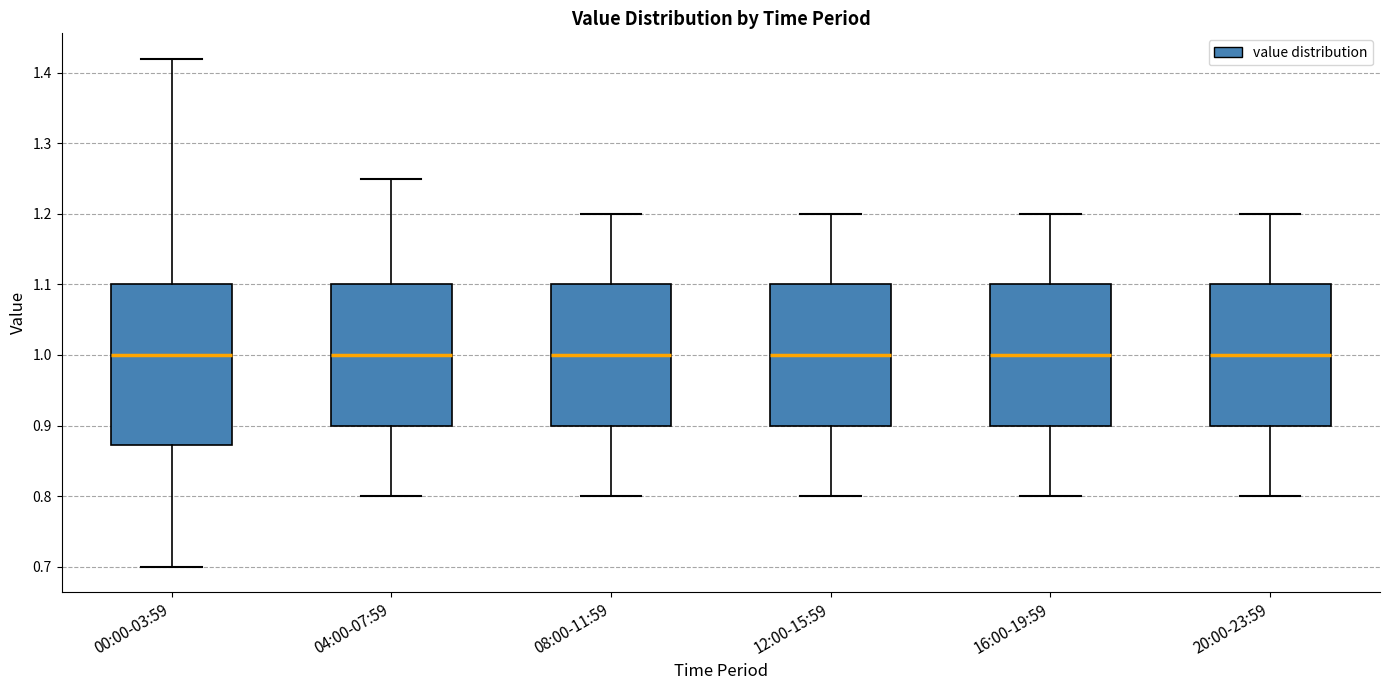

Where is the lower edge of the box for 00:00-03:59 on the y-axis? The values are not printed on the chart, so give them approximately, as read against the axis.

0.87